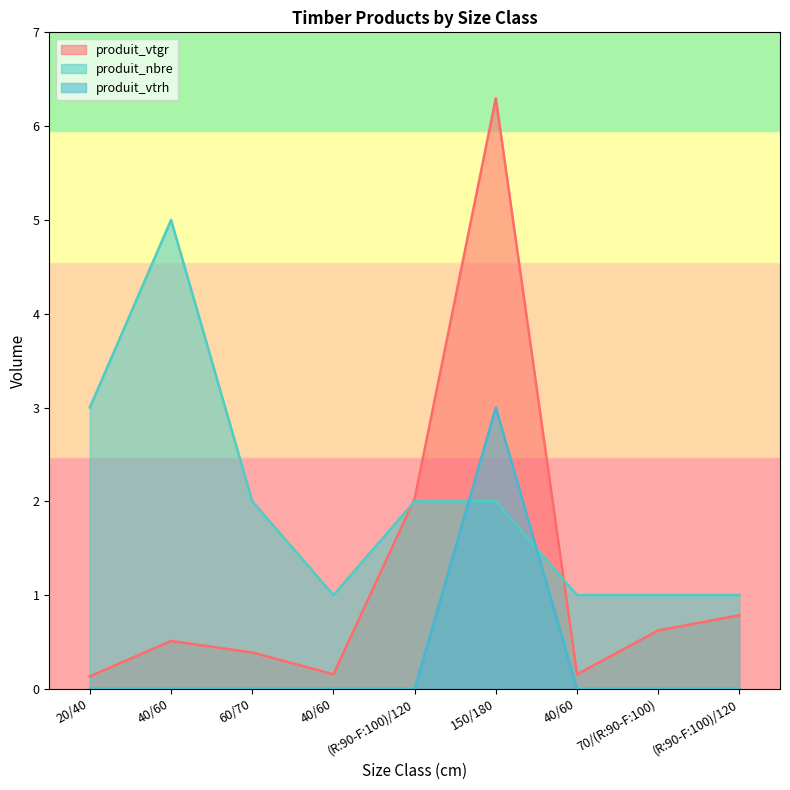

What is the sum of the produit_nbre values at (R:90-F:100)/120 and 40/60?

3.0